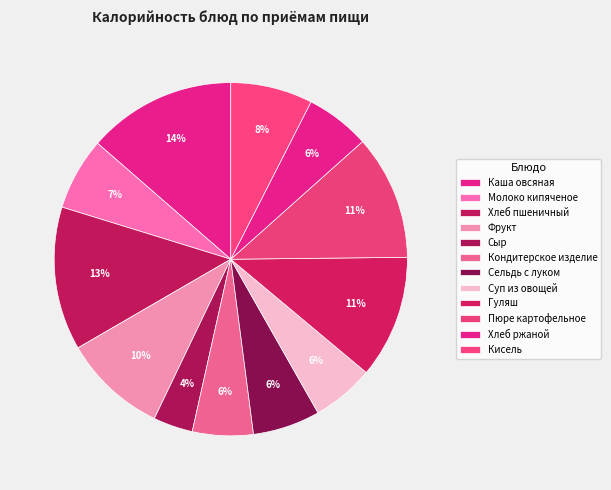

How many segments does this pie chart have?

12